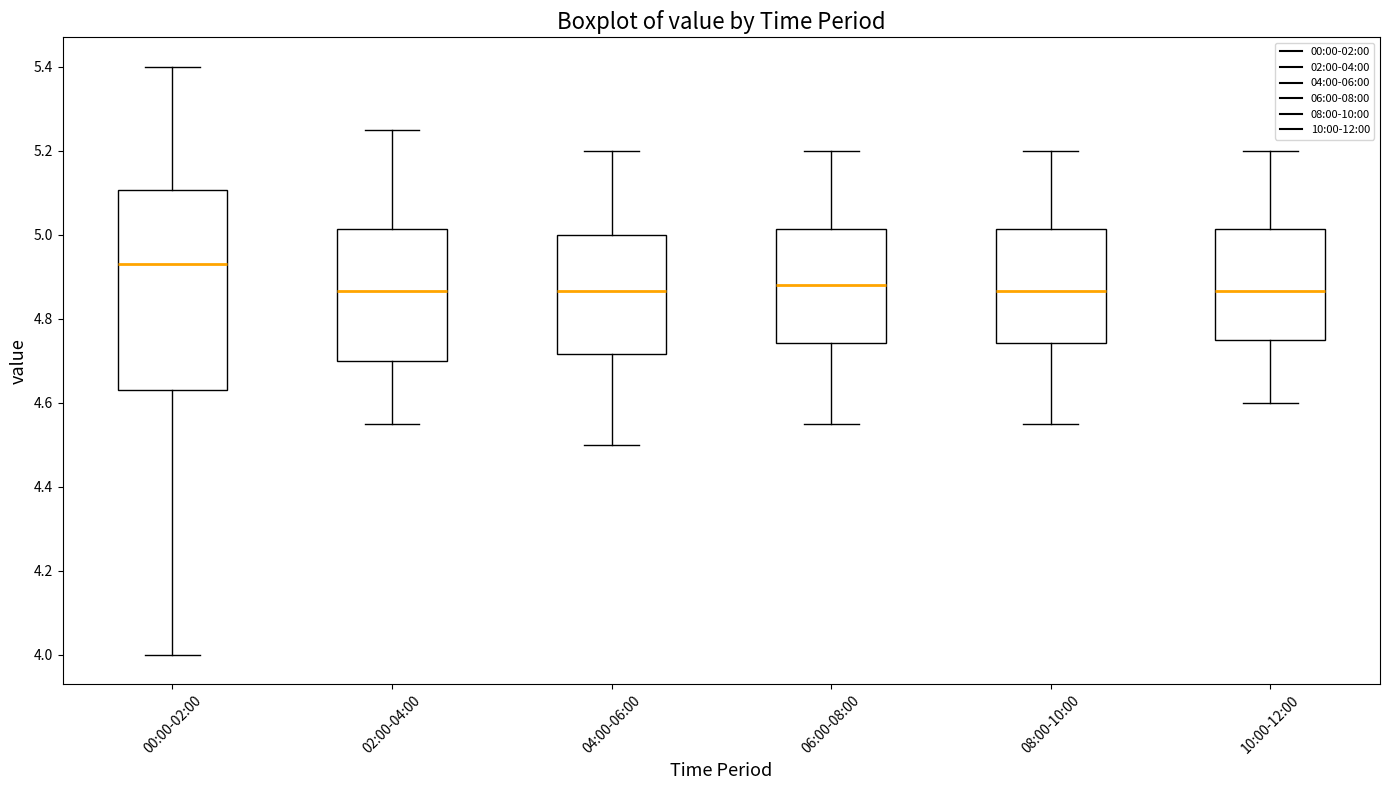

Reading left to right, read every box against the y-axis: the position of its median line, the range the box covers, and the ends of its whiskers. The values are not printed on the chart, so give them approximately, as read against the axis.

00:00-02:00: median 4.94, box 4.64 to 5.10, whiskers 4.00 to 5.40
02:00-04:00: median 4.86, box 4.70 to 5.02, whiskers 4.56 to 5.26
04:00-06:00: median 4.86, box 4.72 to 5.00, whiskers 4.50 to 5.20
06:00-08:00: median 4.88, box 4.74 to 5.02, whiskers 4.56 to 5.20
08:00-10:00: median 4.86, box 4.74 to 5.02, whiskers 4.56 to 5.20
10:00-12:00: median 4.86, box 4.76 to 5.02, whiskers 4.60 to 5.20